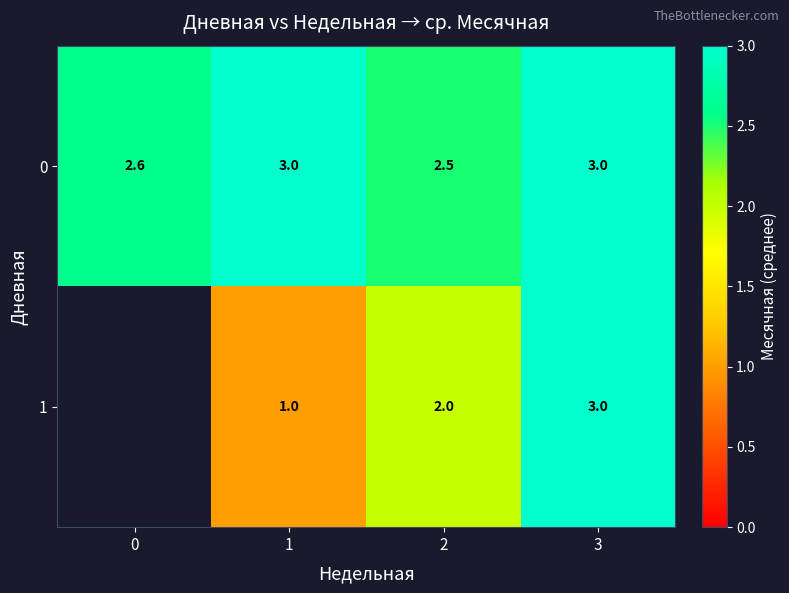

At which category is the sum across all series the highest?

3